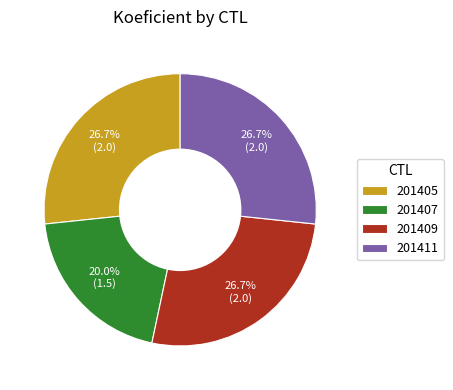

Which slice is the smallest?

201407